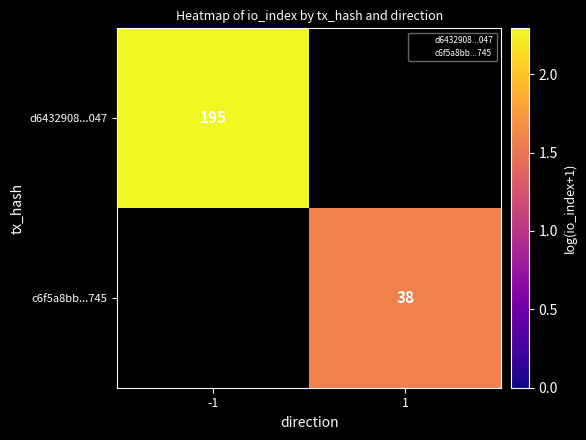

At which label does c6f5a8bb...745 reach its peak?

-1